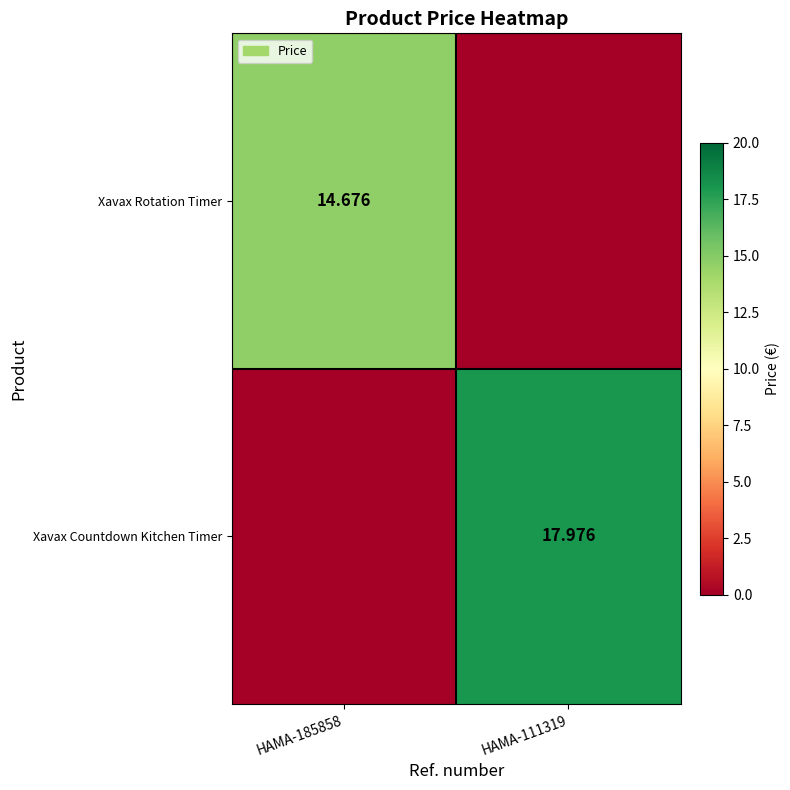

Is the value of Xavax Countdown Kitchen Timer at HAMA-111319 greater than the value of Xavax Rotation Timer at HAMA-185858?

Yes